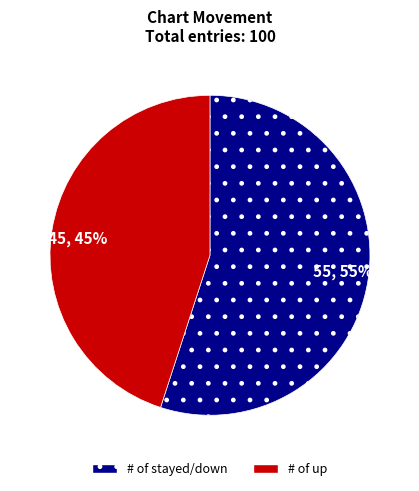

What is the smallest slice in the pie chart?

45, 45%